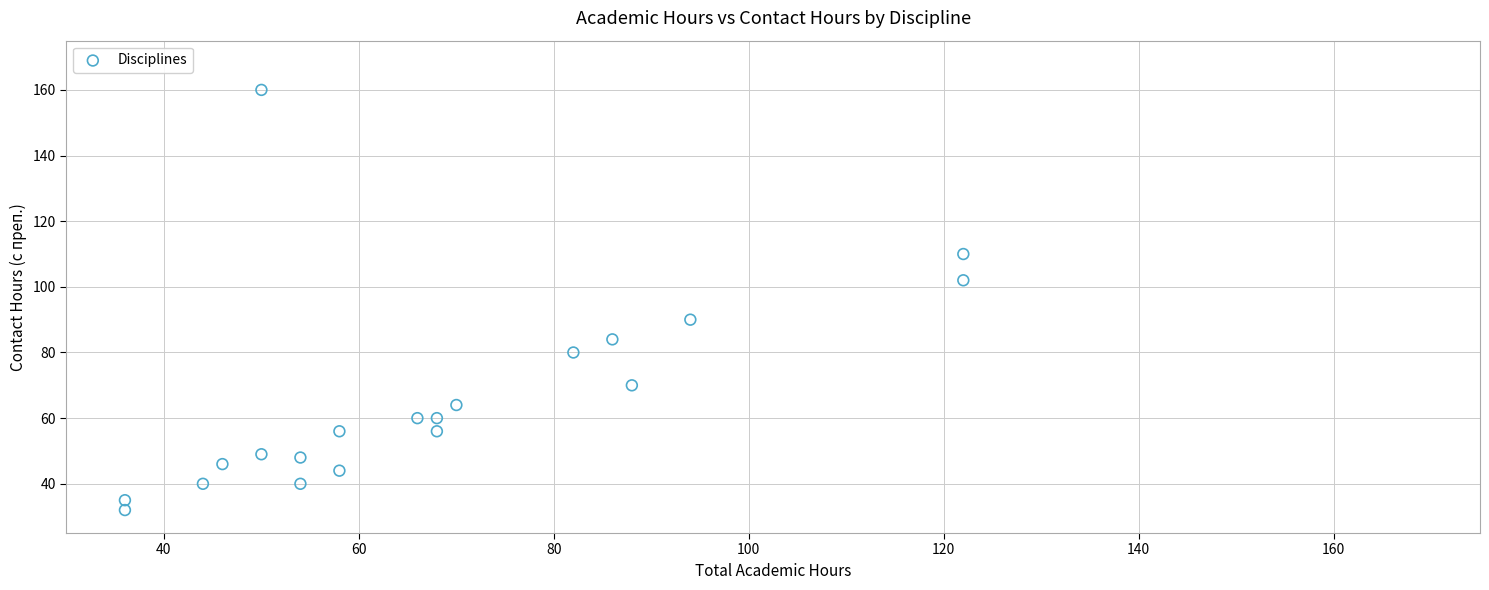

What is the range of X values (max minus min)?

86